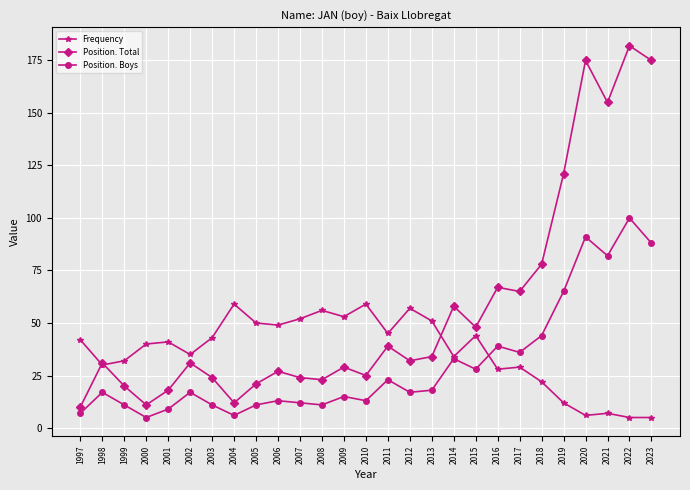

The Position. Total series shows 18 at 2001. True or false?

True